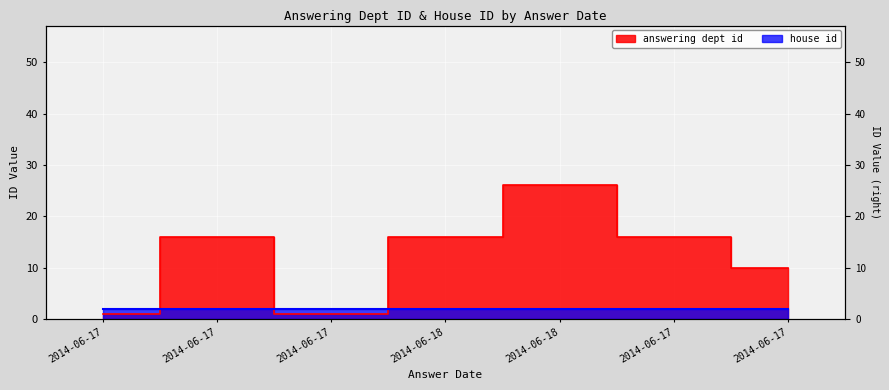

What is the label of the 7th point from the right?

2014-06-17